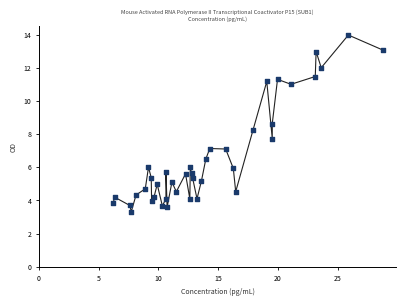

What is the range of X values (max minus min)?

22.5